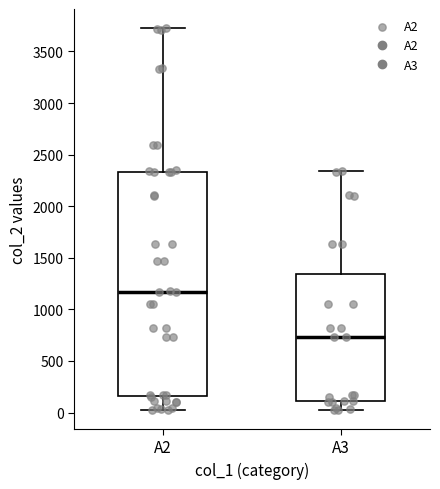

Reading left to right, transcribe this box plot: for each box, give where its median line is, the range the box spans, and where its two whiskers end, as read against the y-axis. The values are not printed on the chart, so give them approximately, as read against the axis.

A2: median 1150, box 150 to 2350, whiskers 50 to 3750
A3: median 750, box 100 to 1350, whiskers 50 to 2350